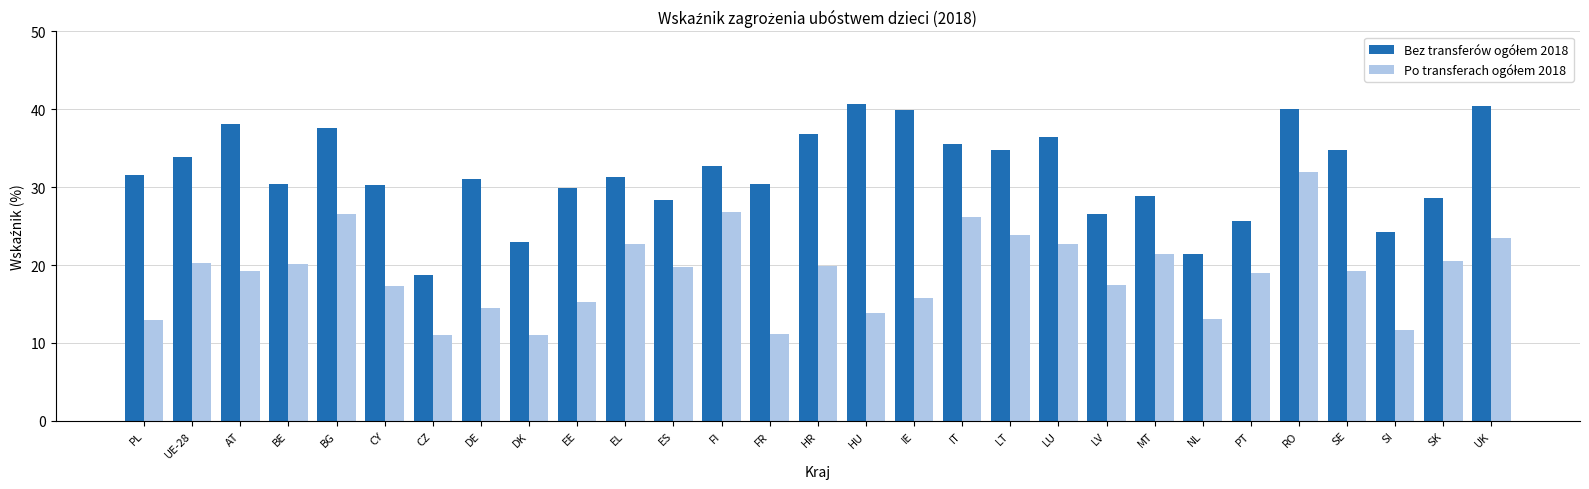

What is the smallest value displayed?

11.0